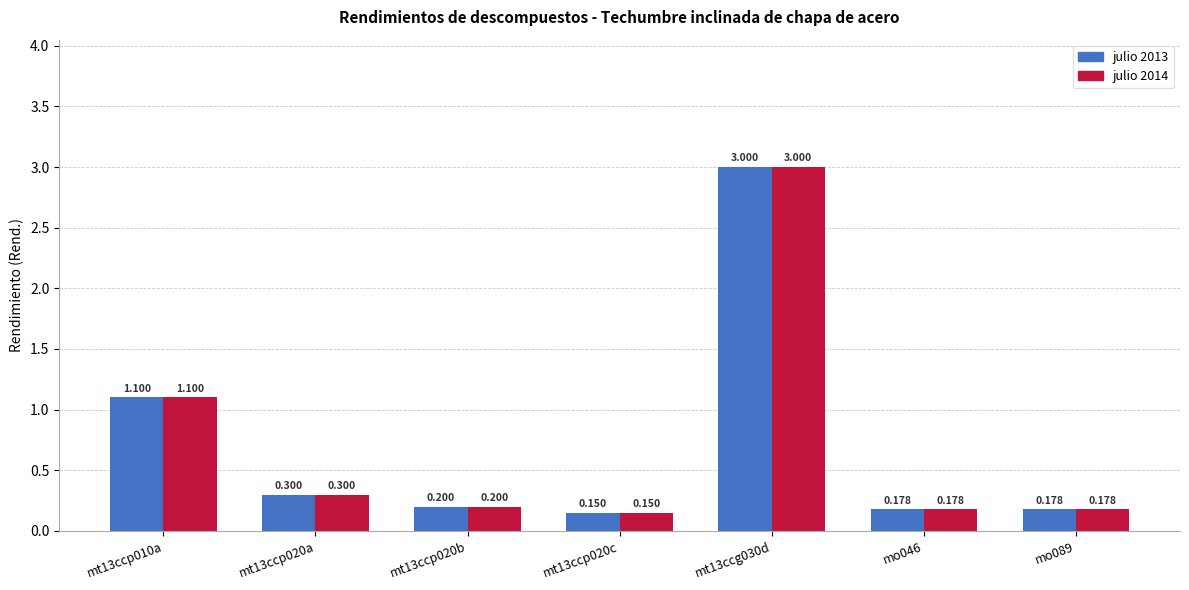

At which label is julio 2013 closest to 1?

mt13ccp010a